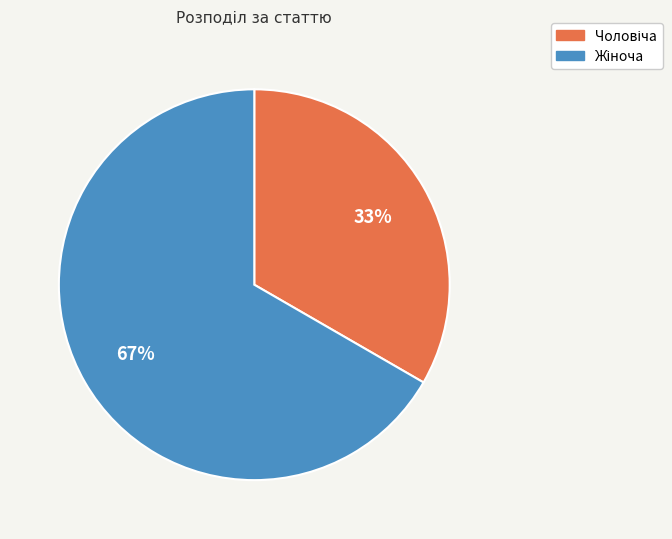

Does any single category account for the majority?

Yes